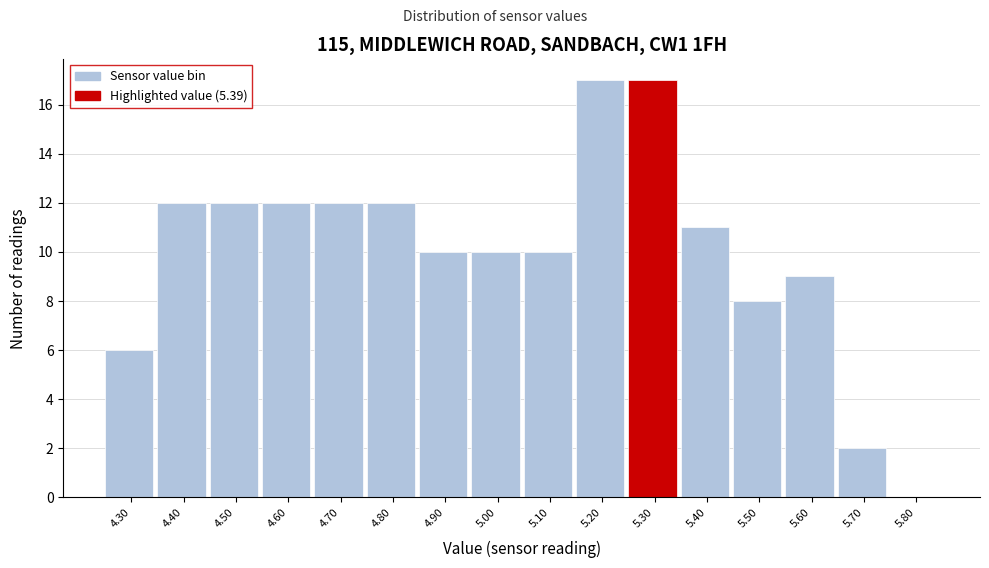

Reading left to right, transcribe all the data shown in this chart.

4.30=6	4.40=12	4.50=12	4.60=12	4.70=12	4.80=12	4.90=10	5.00=10	5.10=10	5.20=17	5.30=17	5.40=11	5.50=8	5.60=9	5.70=2	5.80=0